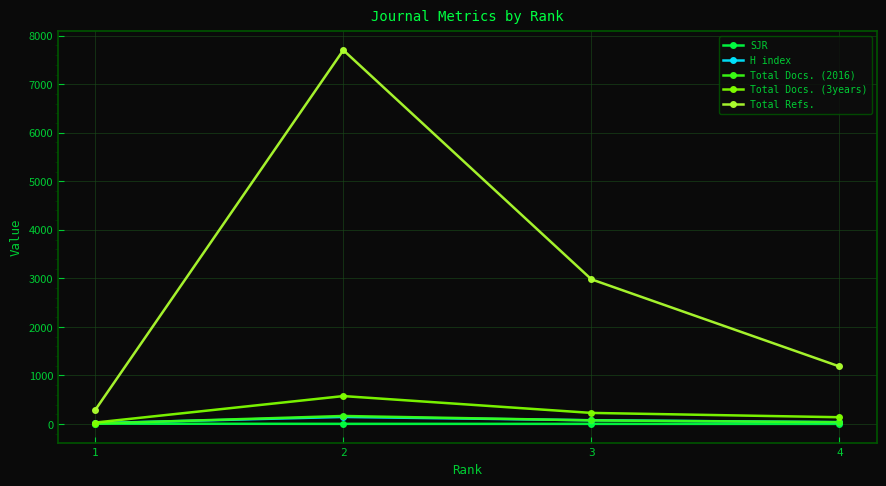

In Total Docs. (2016), how many points are higher than both neighbors (excluding endpoints)?

1